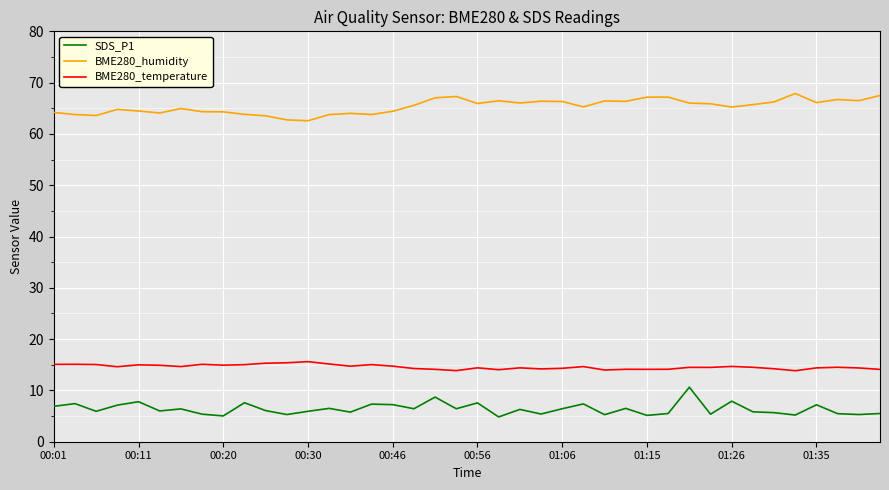

What is the highest value of the BME280_temperature series?

15.6